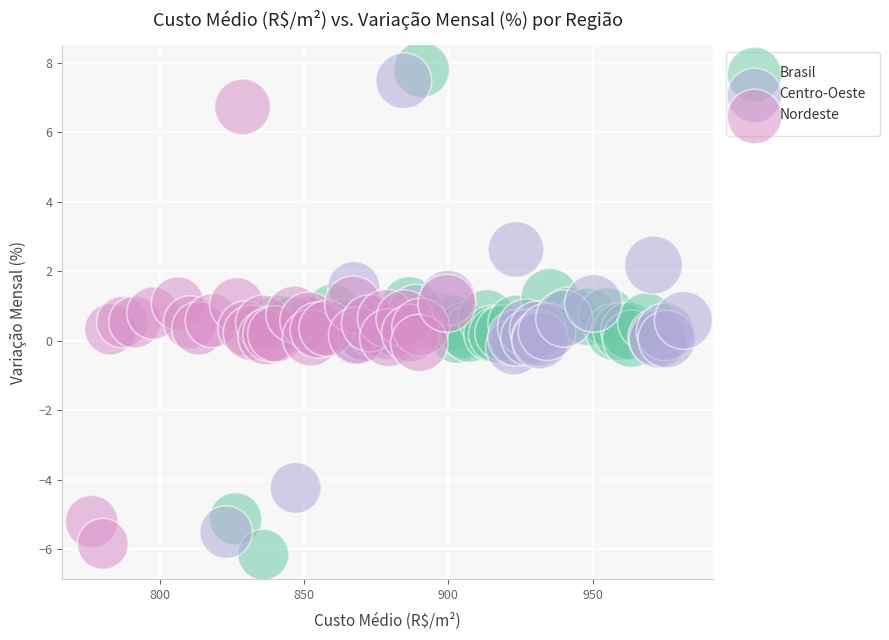

What are all the series names shown in the legend?

Brasil, Centro-Oeste, Nordeste